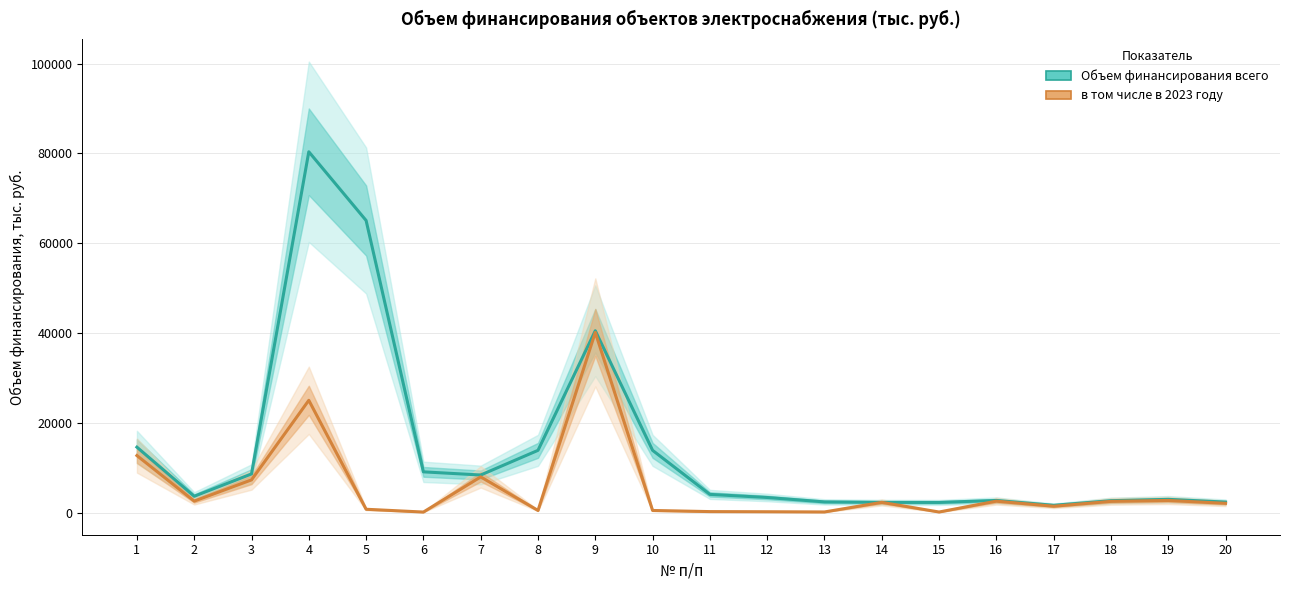

What is the lowest value of the в том числе в 2023 году series?

103